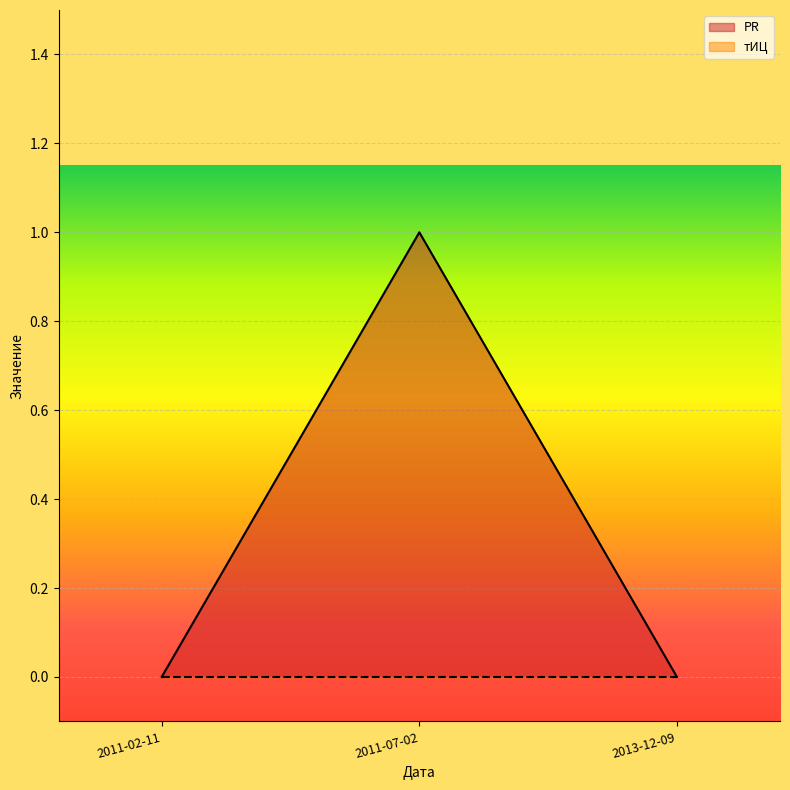

What position from the right is 2011-02-11?

3